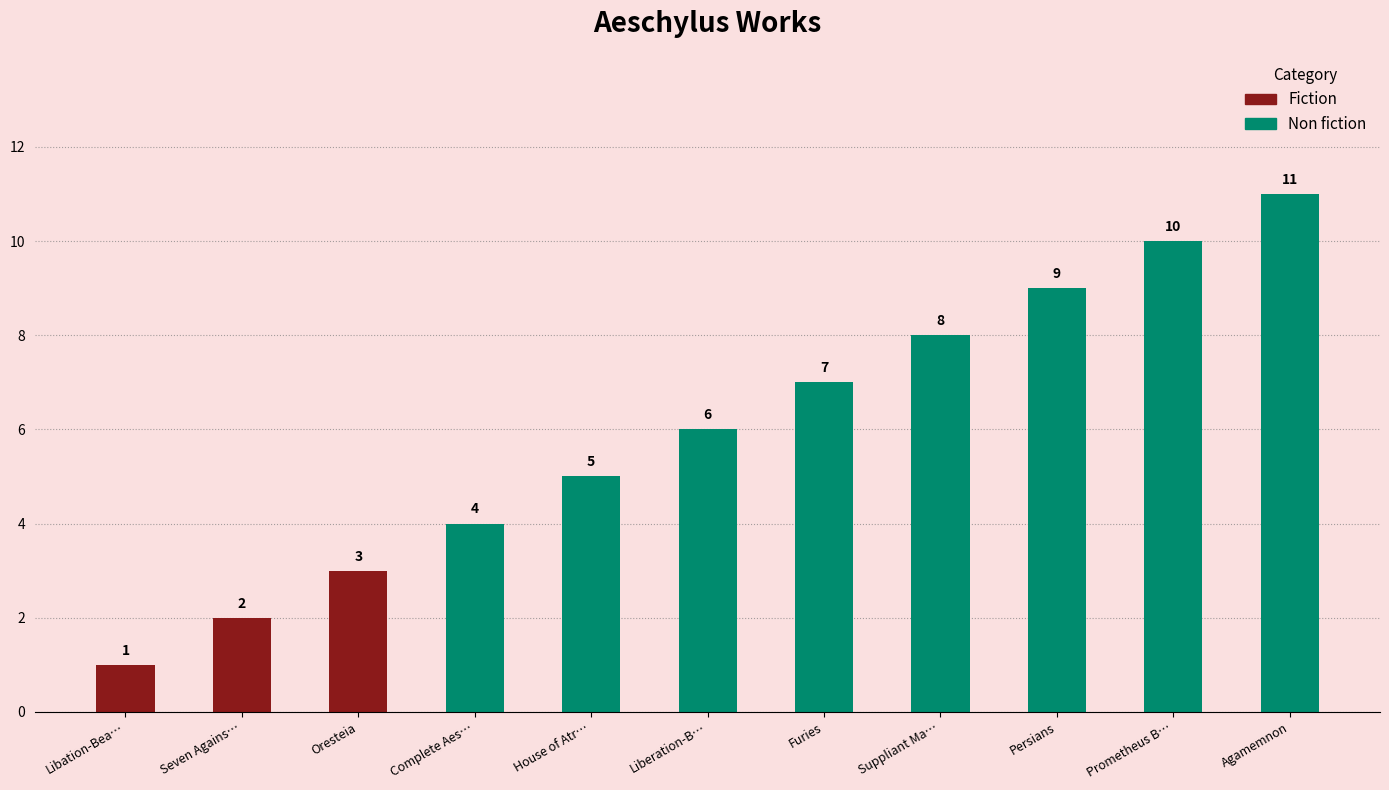

Read the value at Agamemnon, to the nearest 5.

10